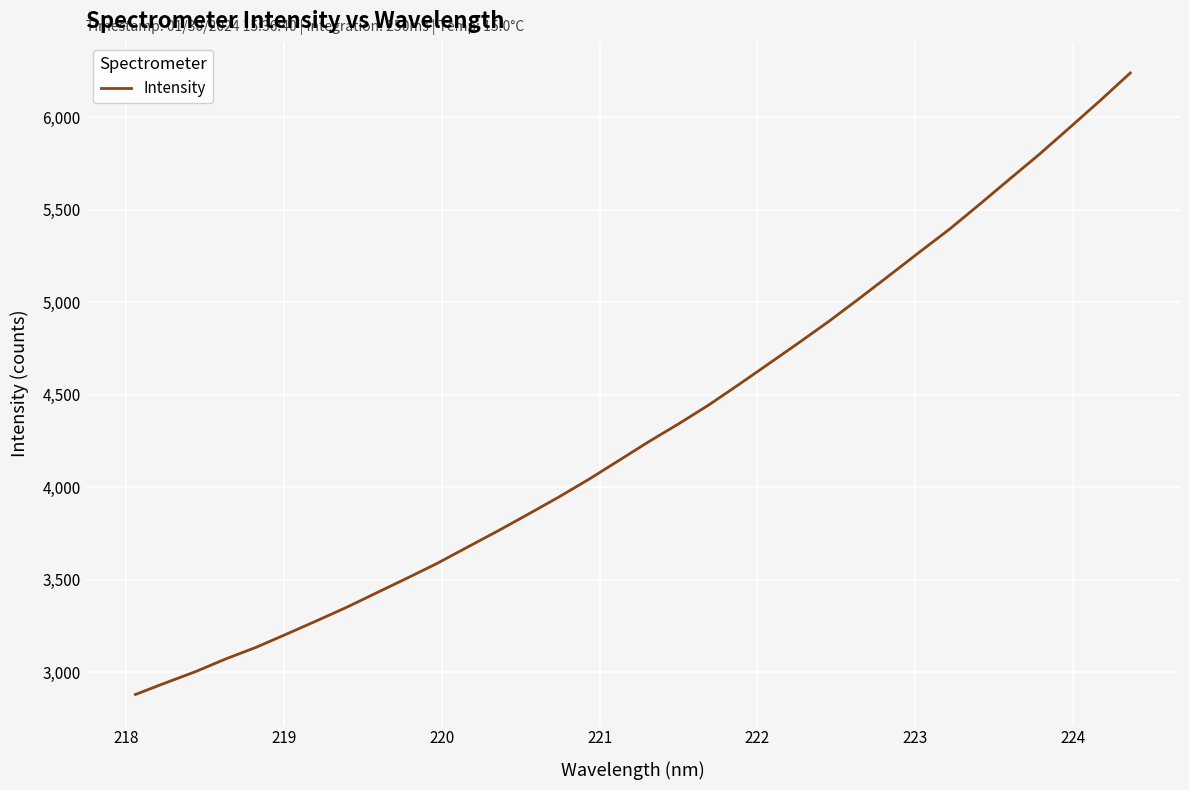

What is the difference between the maximum and minimum values?

3358.4